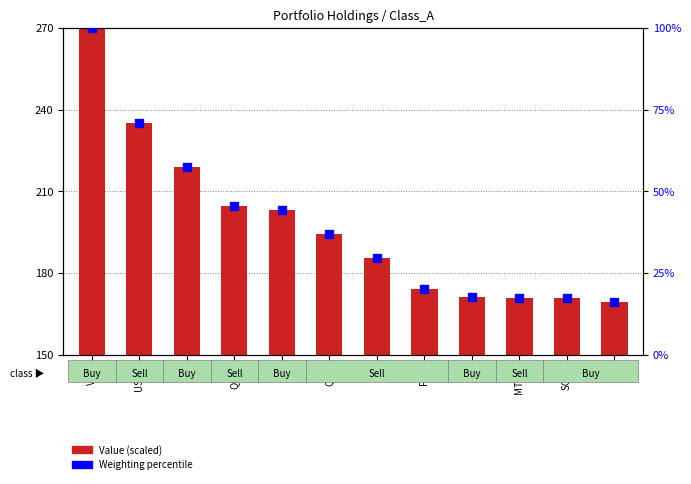

At which category is the sum across all series the highest?

VTIP